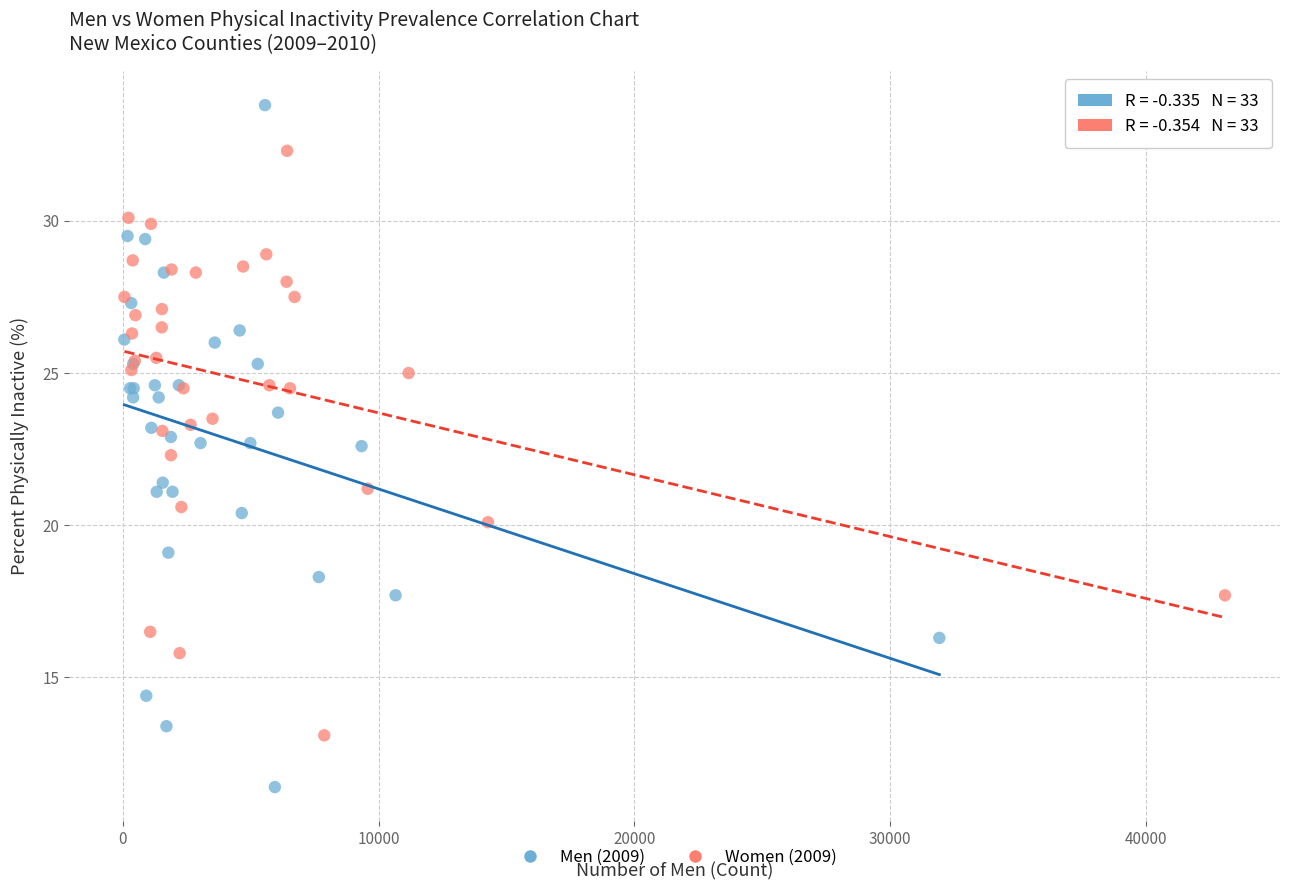

What are all the series names shown in the legend?

Men (2009), Women (2009)